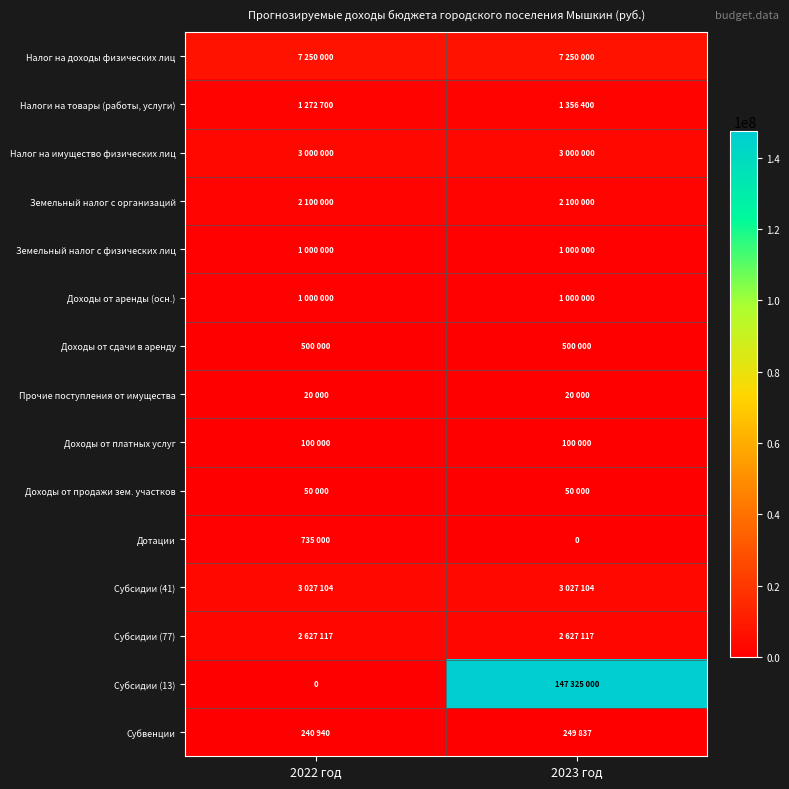

How many distinct data groups are displayed?

15